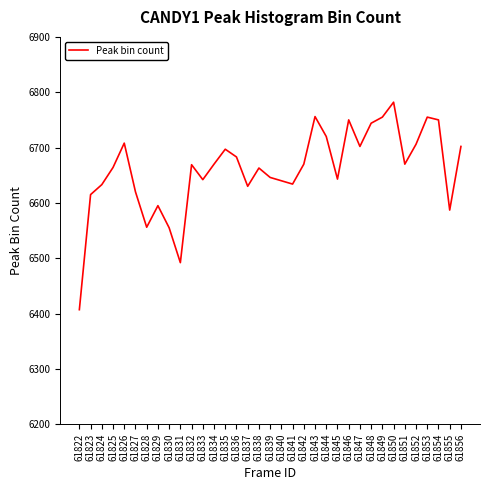

How many interior local peaks (higher than both neighbors) does the data have?

9